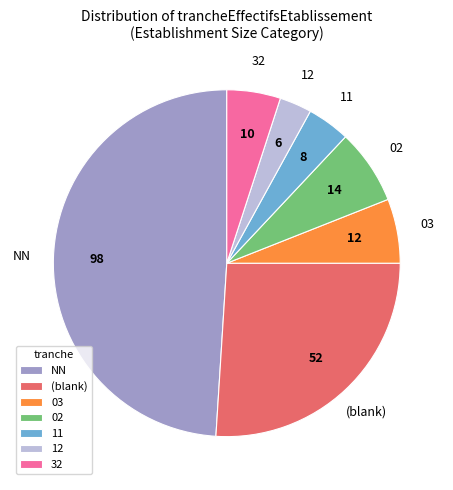

Combined, do (blank) and 12 account for over 50%?

No